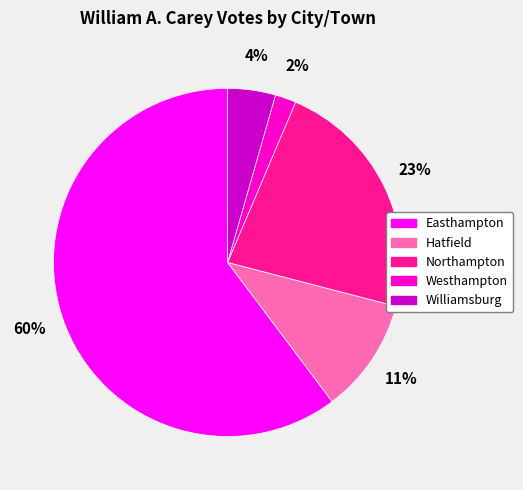

How many segments does this pie chart have?

5